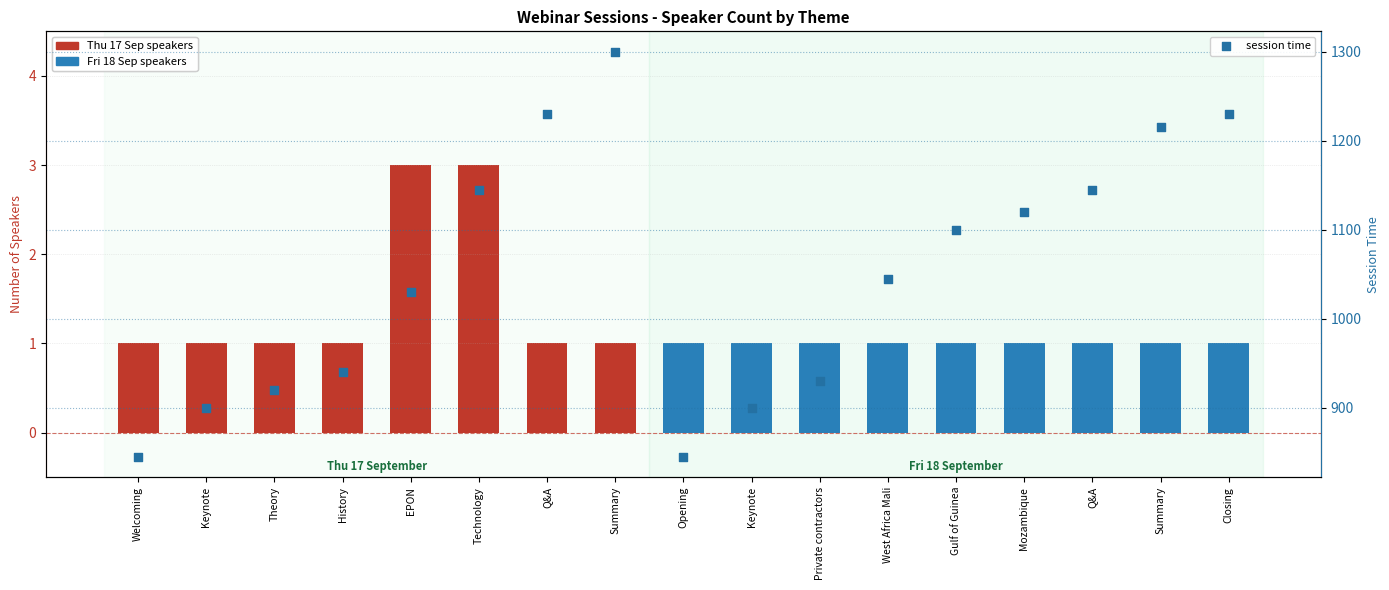

What is the ratio of the value at Keynote to the value at Private contractors?

1.0